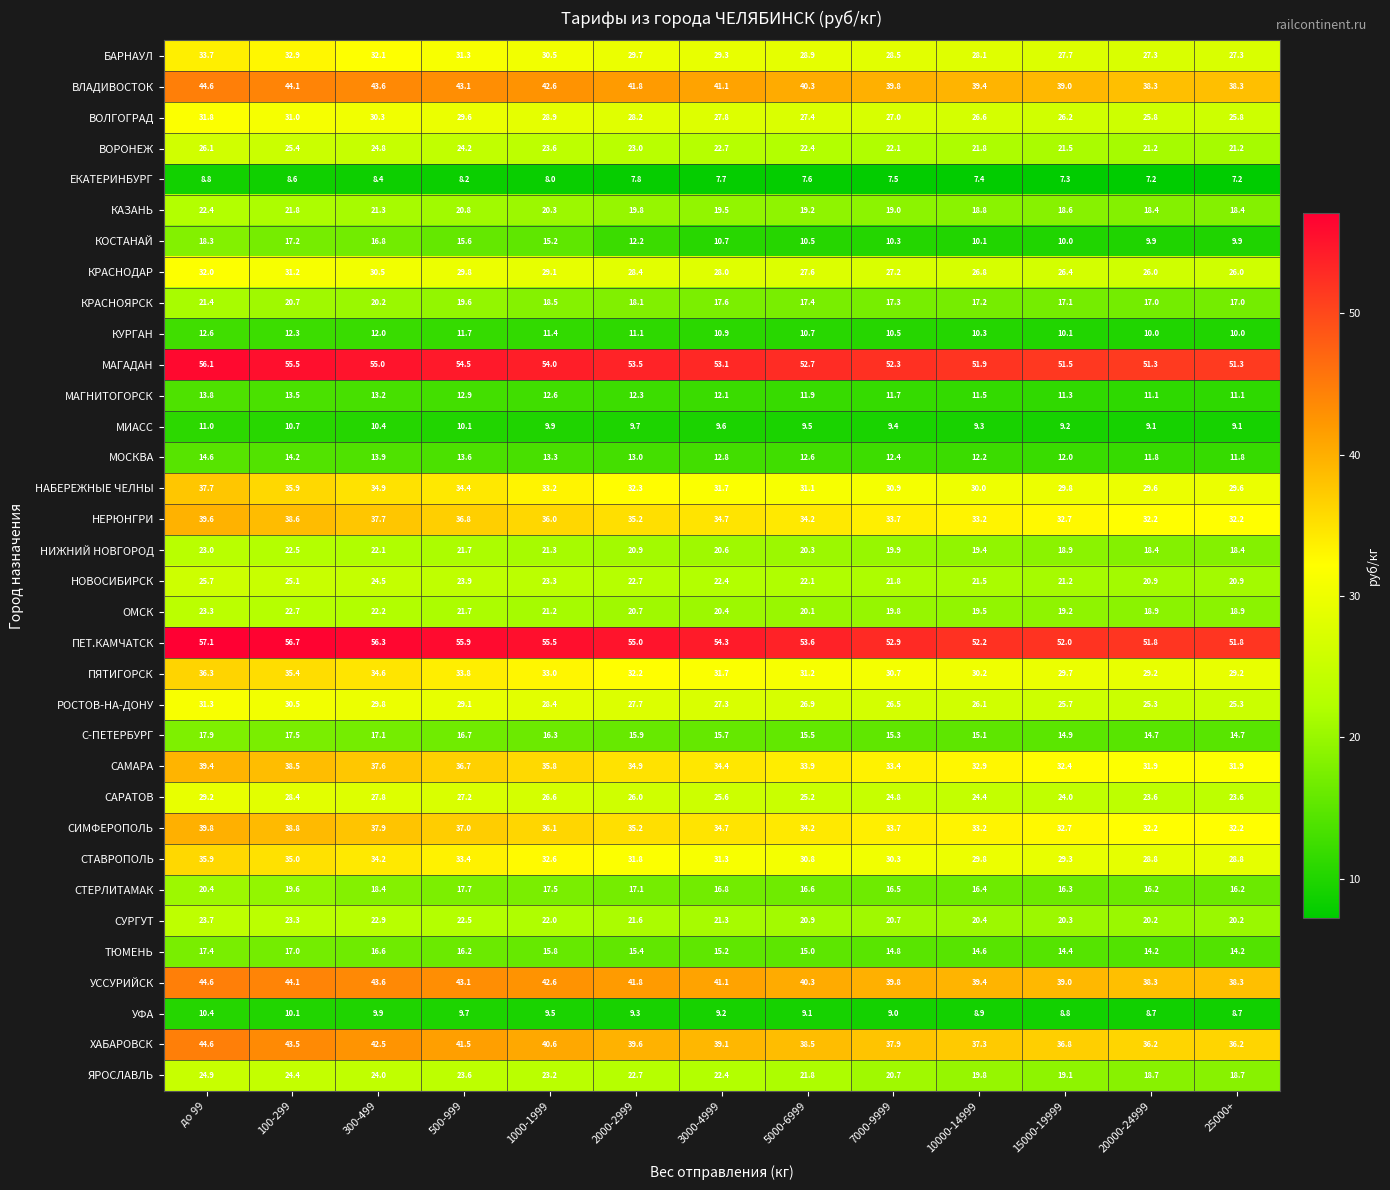

What is the difference between the maximum and minimum values in the РОСТОВ-НА-ДОНУ series?

6.0